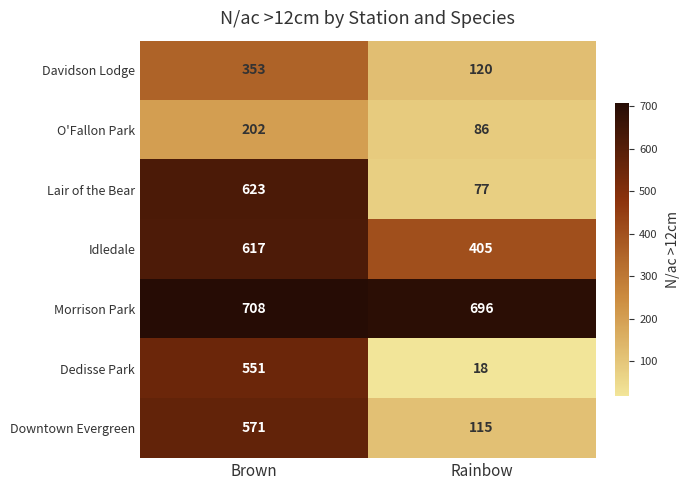

What is the difference between the maximum and minimum values in the Morrison Park series?

12